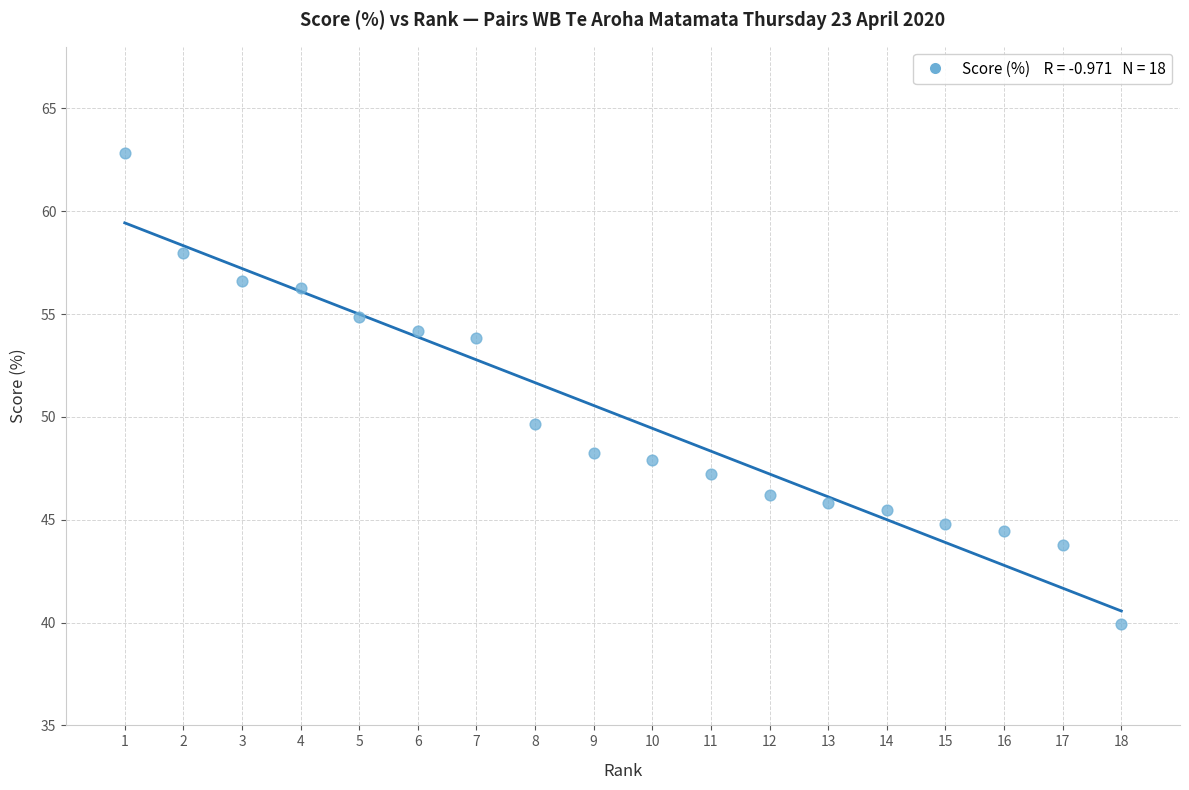

What is the range of Y values (max minus min)?

22.9